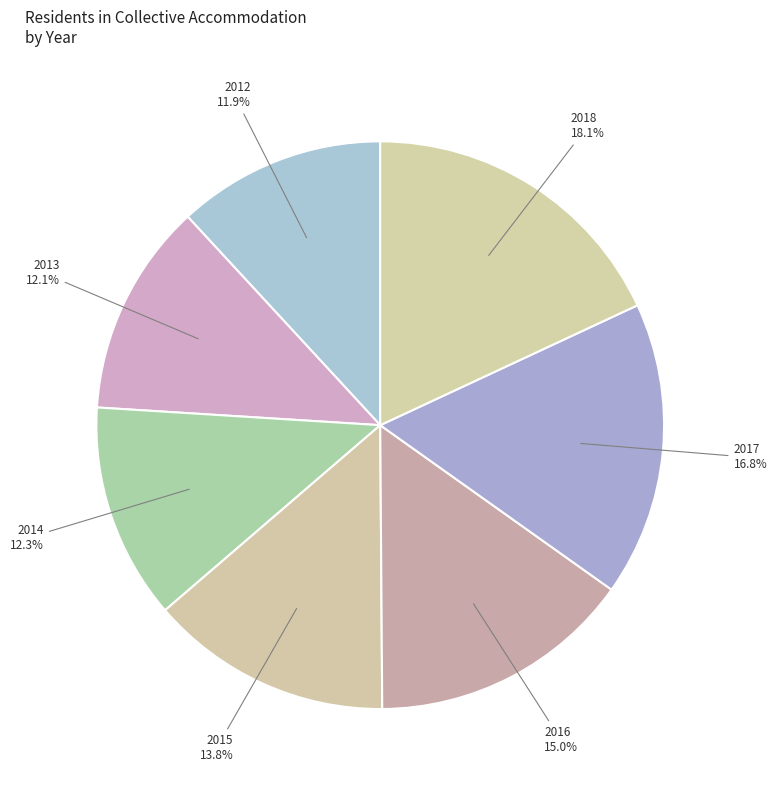

Does any single category account for the majority?

No